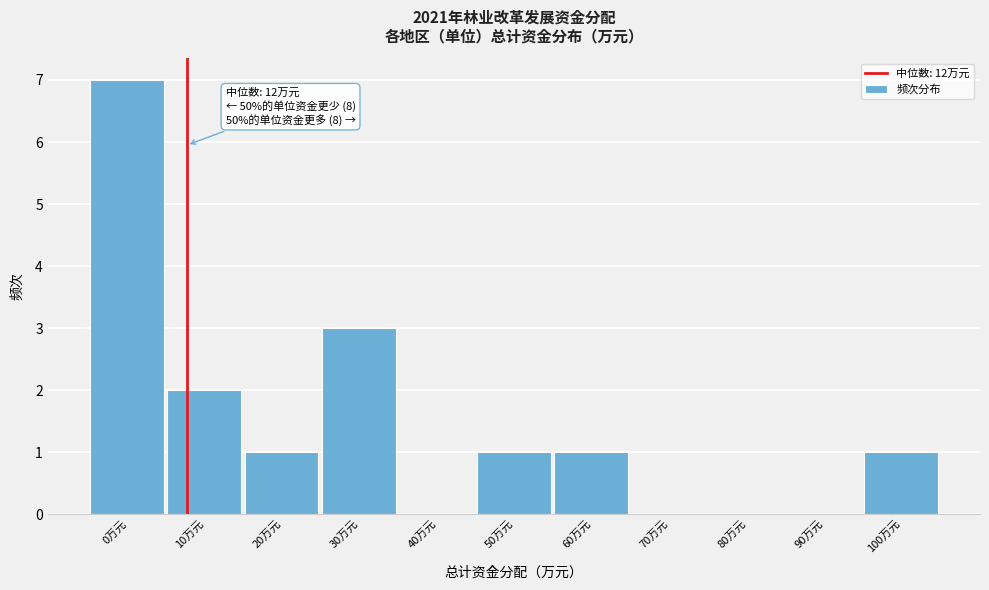

Reading left to right, extract all data points from this chart.

0万元=7	10万元=2	20万元=1	30万元=3	40万元=0	50万元=1	60万元=1	70万元=0	80万元=0	90万元=0	100万元=1